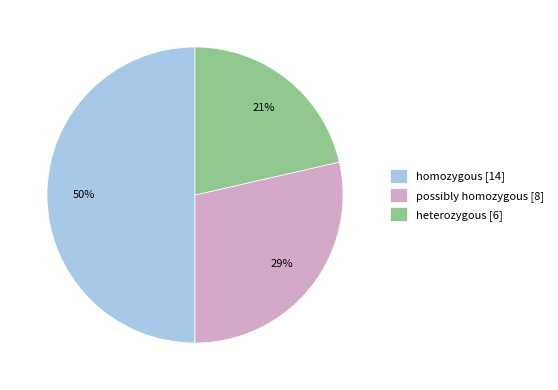

Does possibly homozygous [8] account for over 50% of the chart?

No